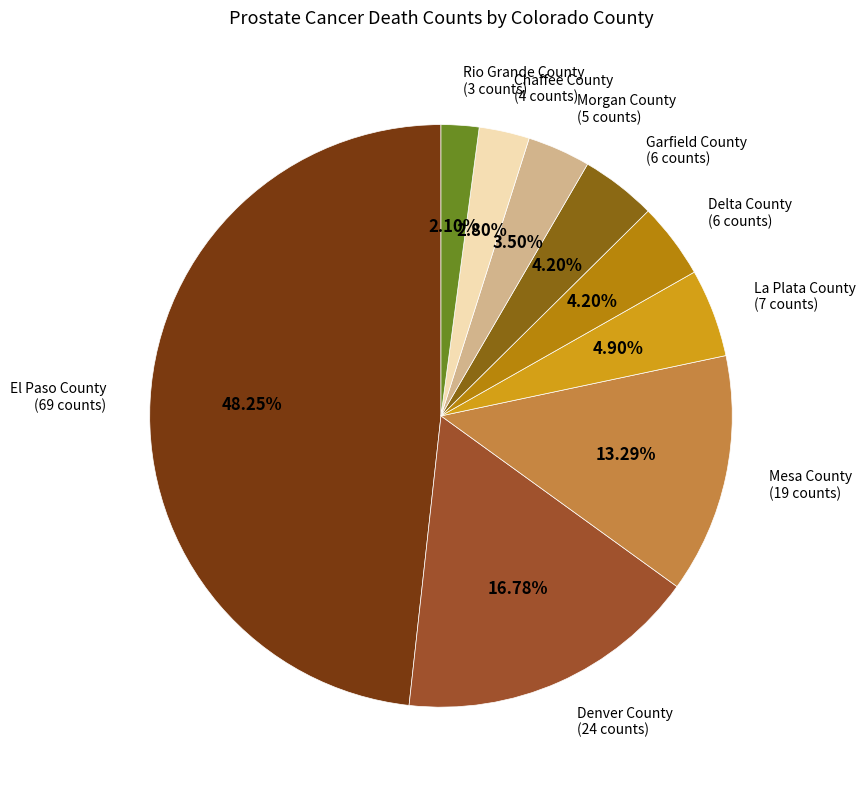

Approximately how many times larger is the value at Rio Grande County compared to Delta County?

0.5